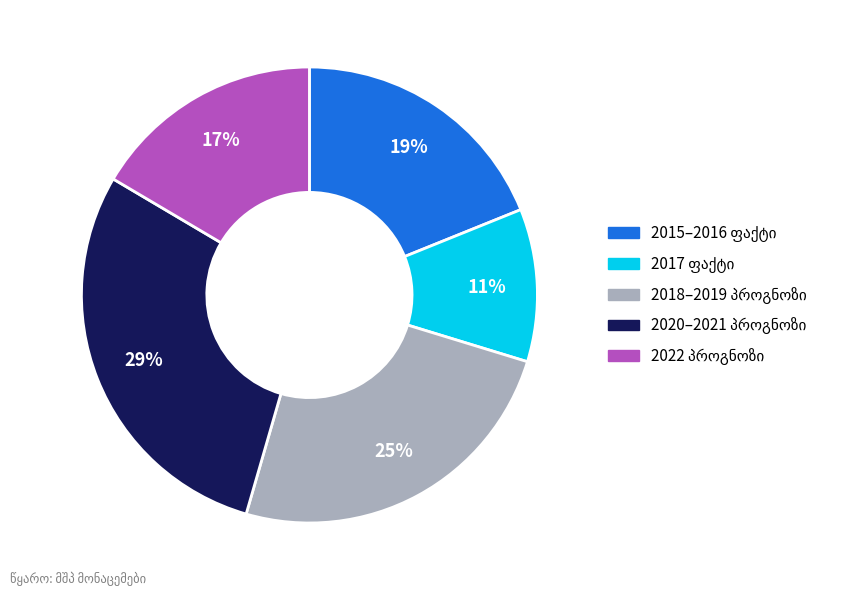

Is there a majority slice in this chart?

No